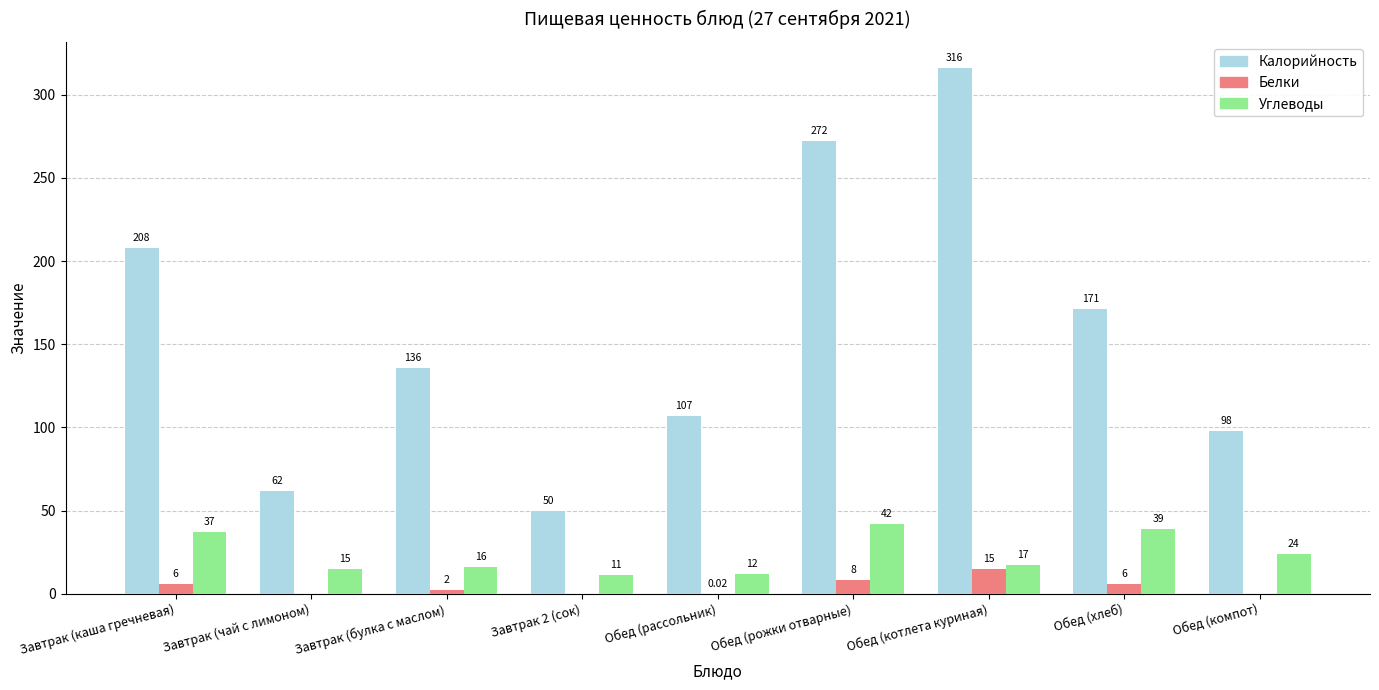

Which series has the largest total across all categories?

Калорийность